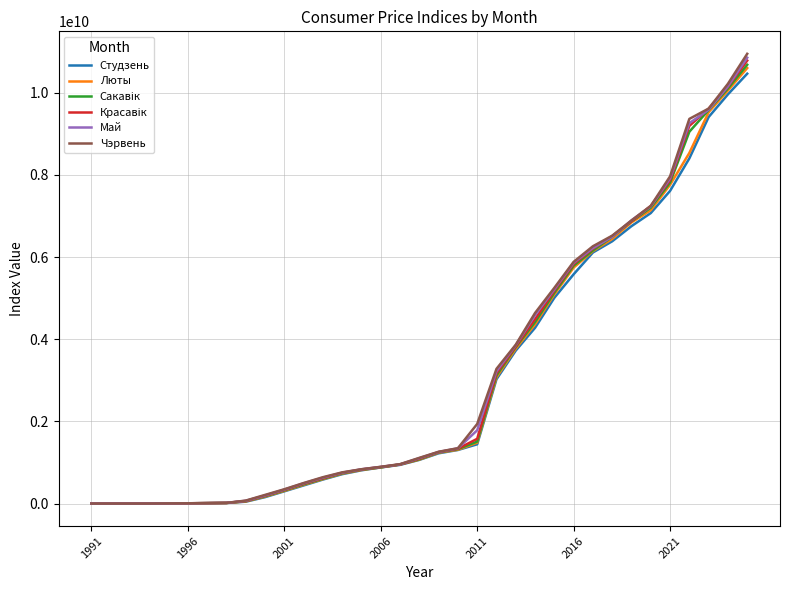

Which series has the widest spread of values?

Чэрвень